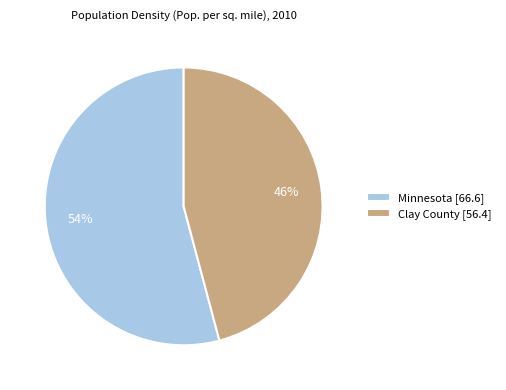

What is the largest slice in the pie chart?

Minnesota